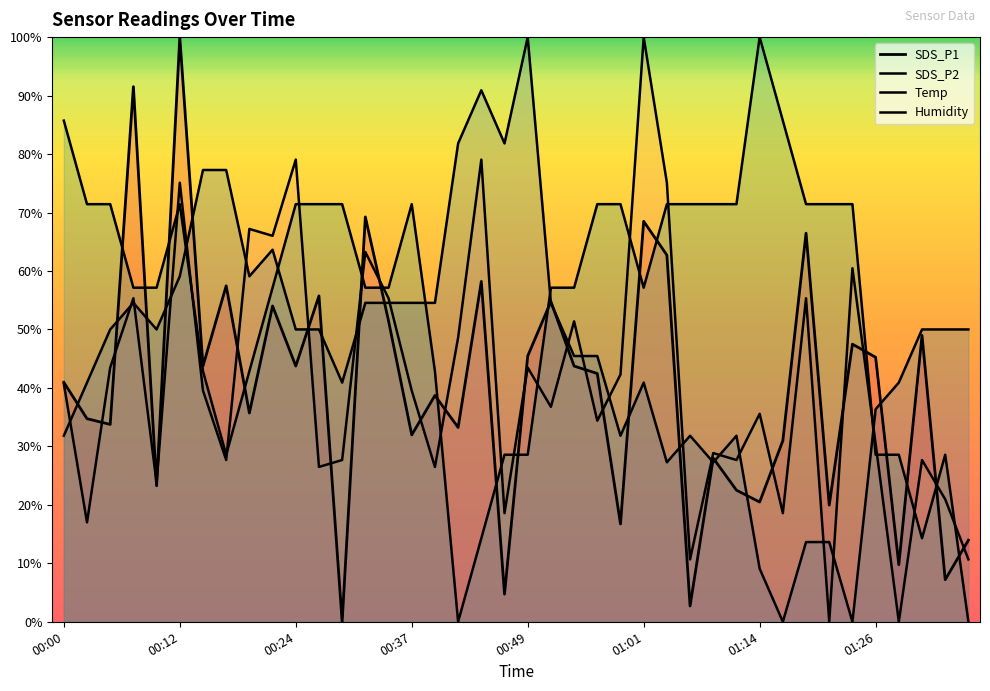

Between 00:39 and 00:56, which series saw the biggest shift?

Temp